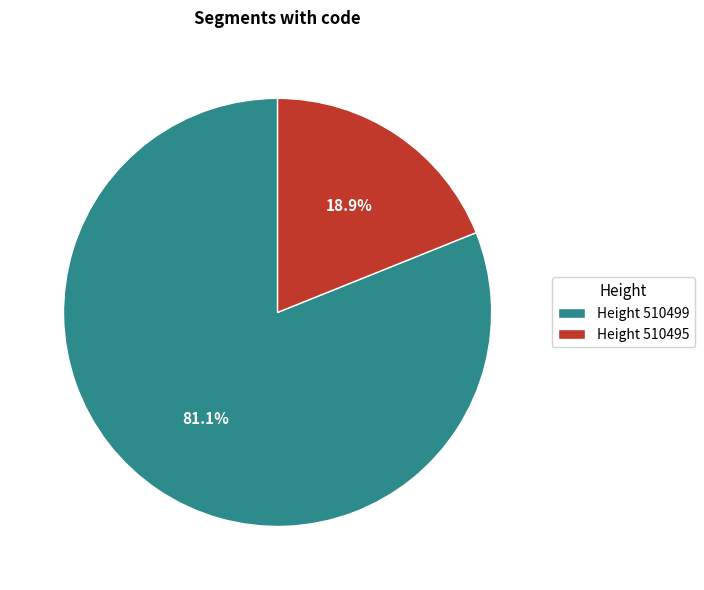

What is the largest slice in the pie chart?

Height 510499